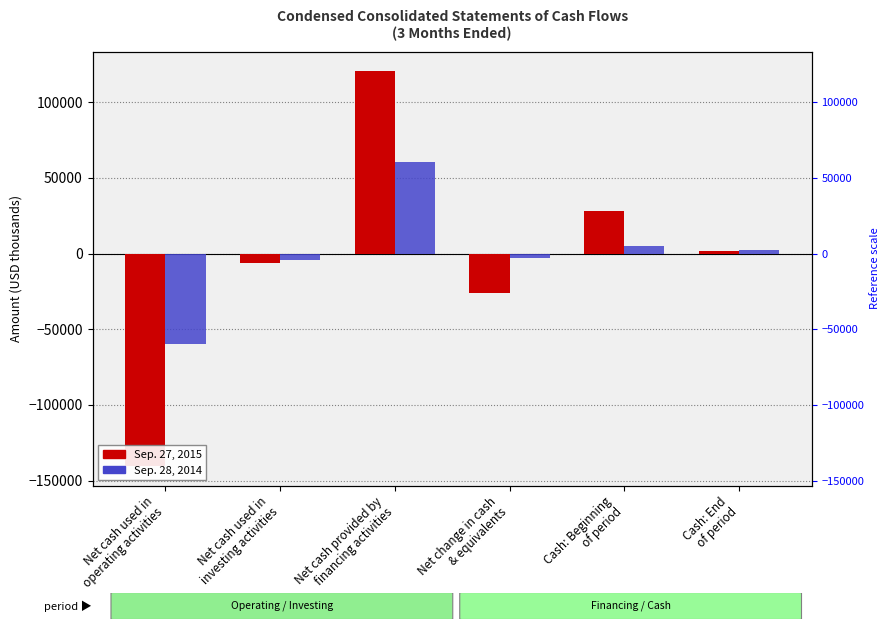

Which category has the lowest value in the Sep. 27, 2015 series?

Net cash used in
operating activities